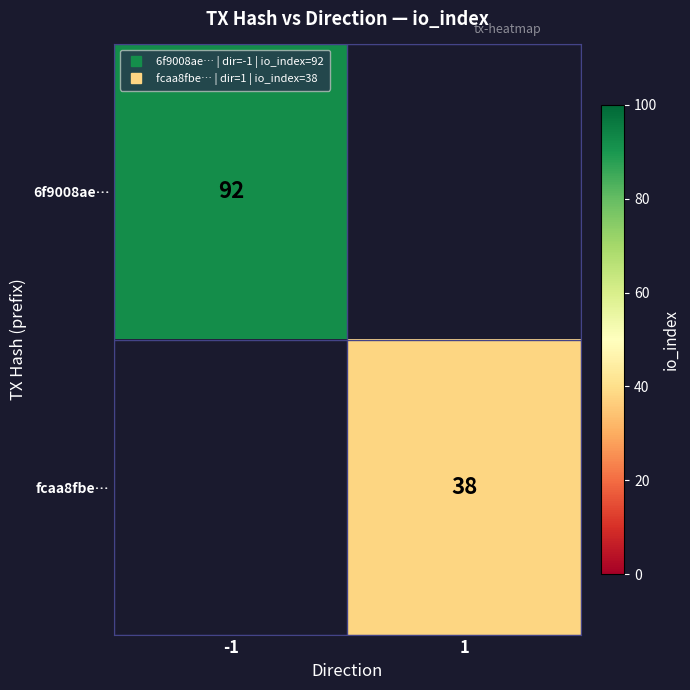

The value of 6f9008ae… at -1 is 152.7. True or false?

False